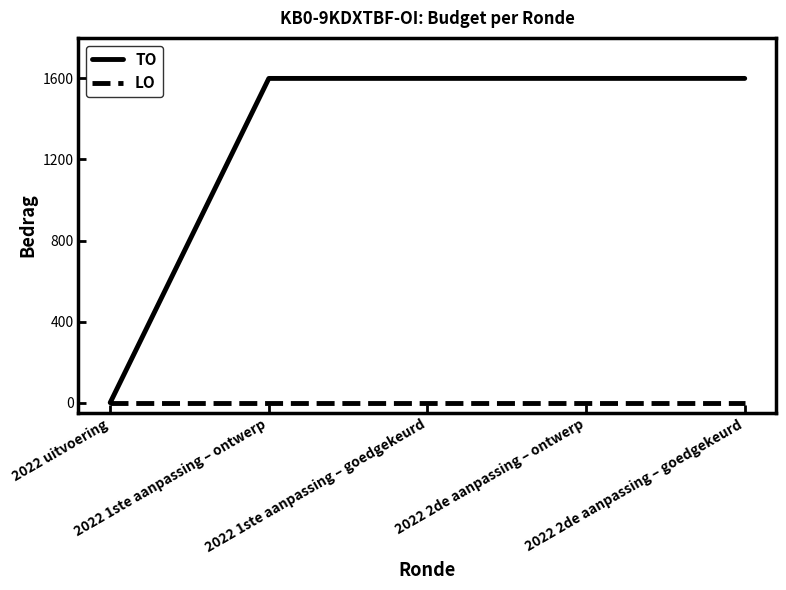

What is the maximum value shown in the chart?

1600